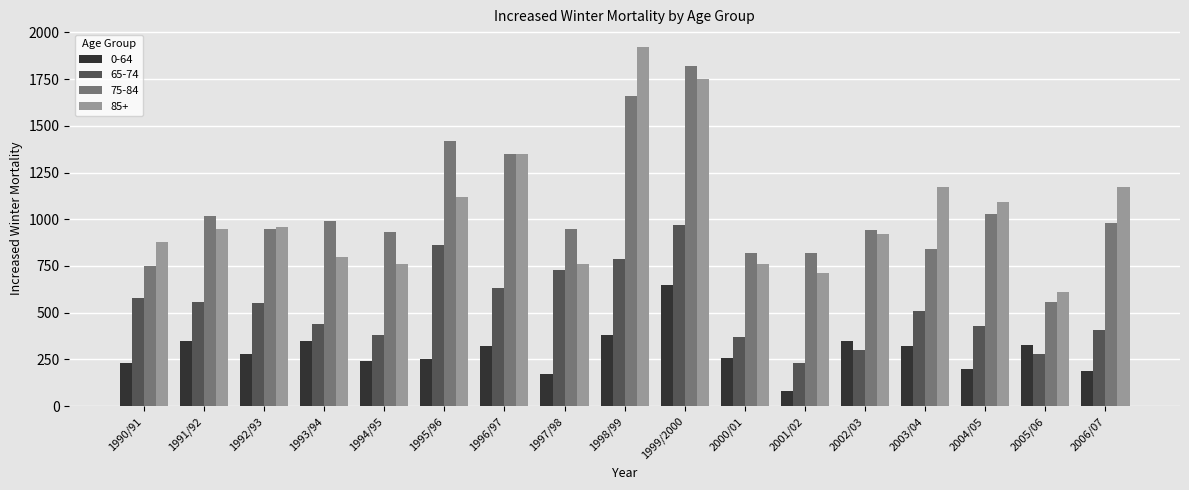

Reading right to left, what are all the values shown in this chart?

0-64: 190	330	200	320	350	80	260	650	380	170	320	250	240	350	280	350	230
65-74: 410	280	430	510	300	230	370	970	790	730	630	860	380	440	550	560	580
75-84: 980	560	1030	840	940	820	820	1820	1660	950	1350	1420	930	990	950	1020	750
85+: 1170	610	1090	1170	920	710	760	1750	1920	760	1350	1120	760	800	960	950	880